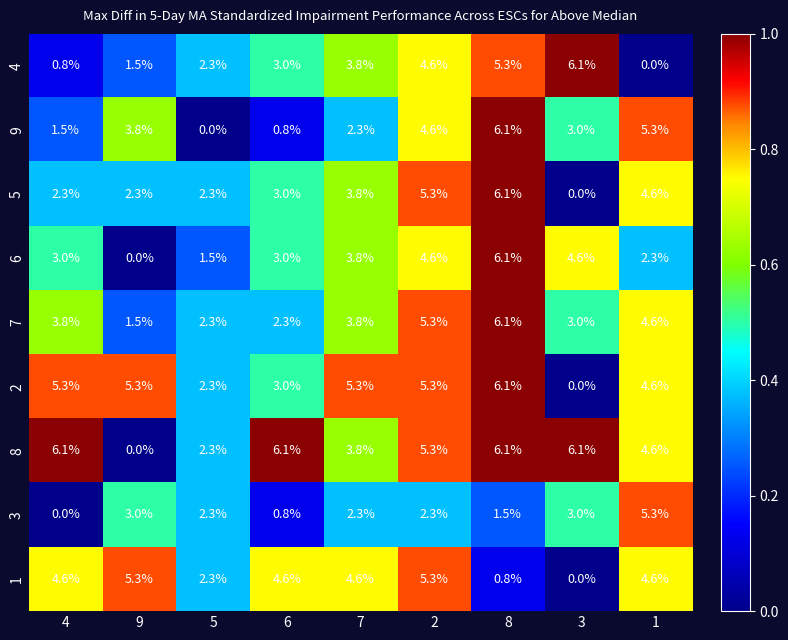

What is the difference between the highest and lowest values at 8?

5.3